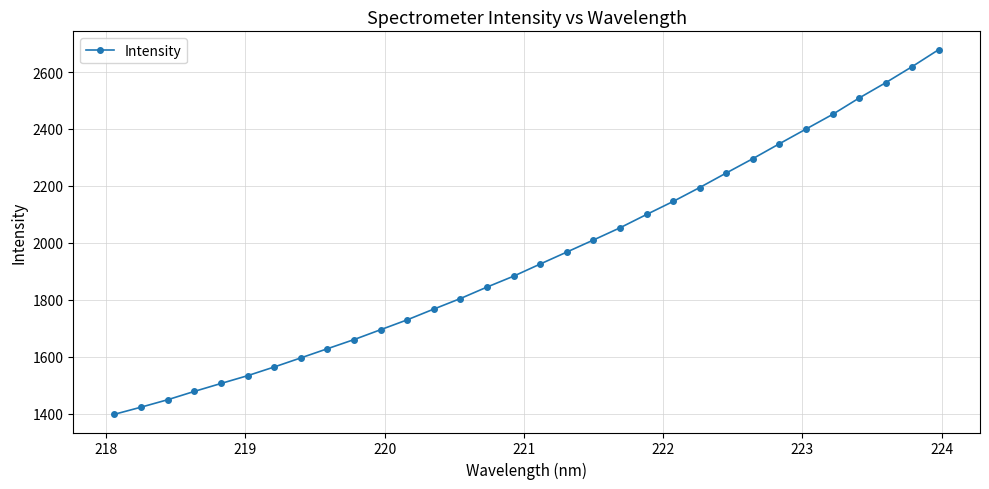

What is the sum of all values?

62459.6